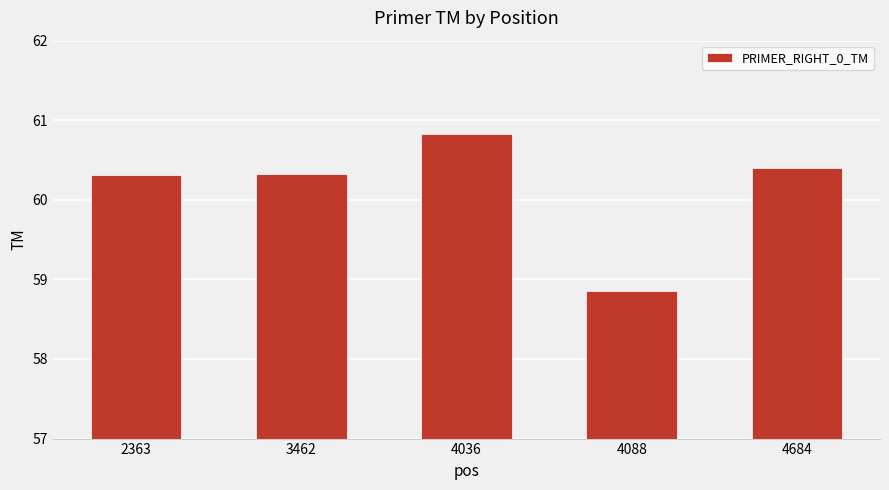

Which label corresponds to the smallest value in the chart?

4088